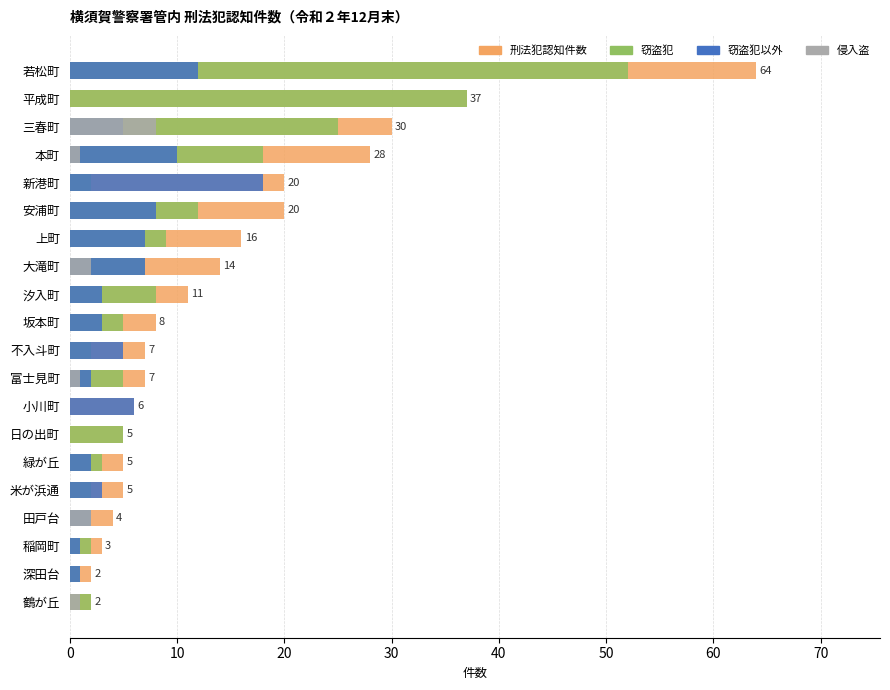

How many data points in 窃盗犯 are less than 5?

9